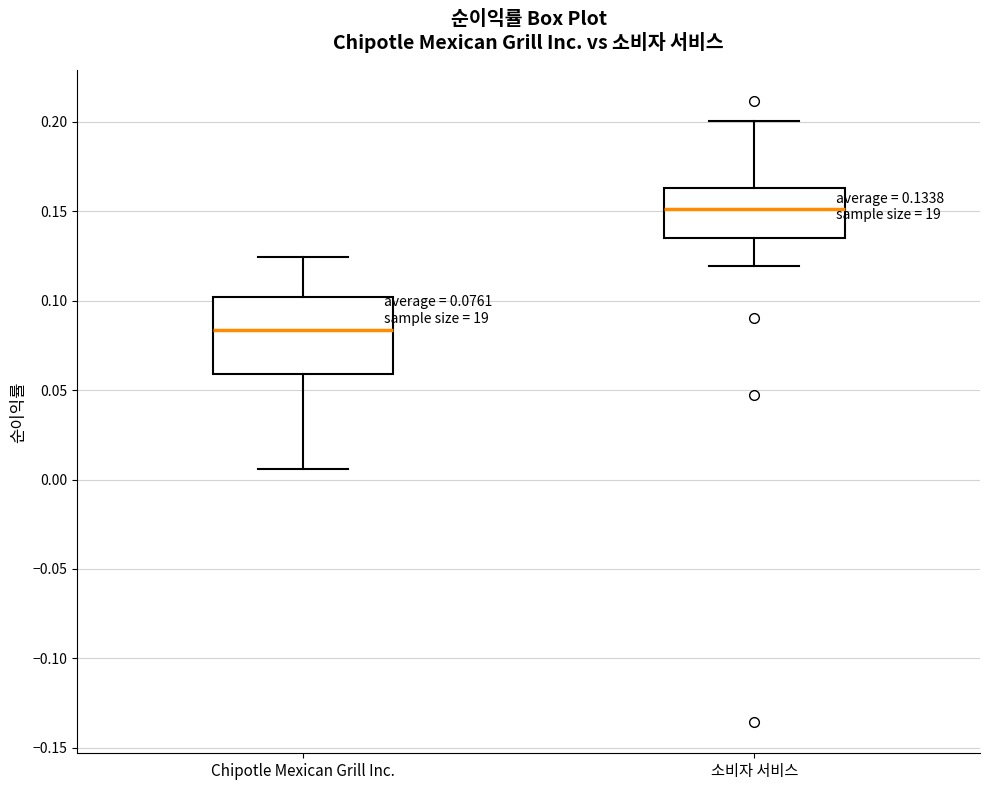

Which box has the highest median line?

소비자 서비스